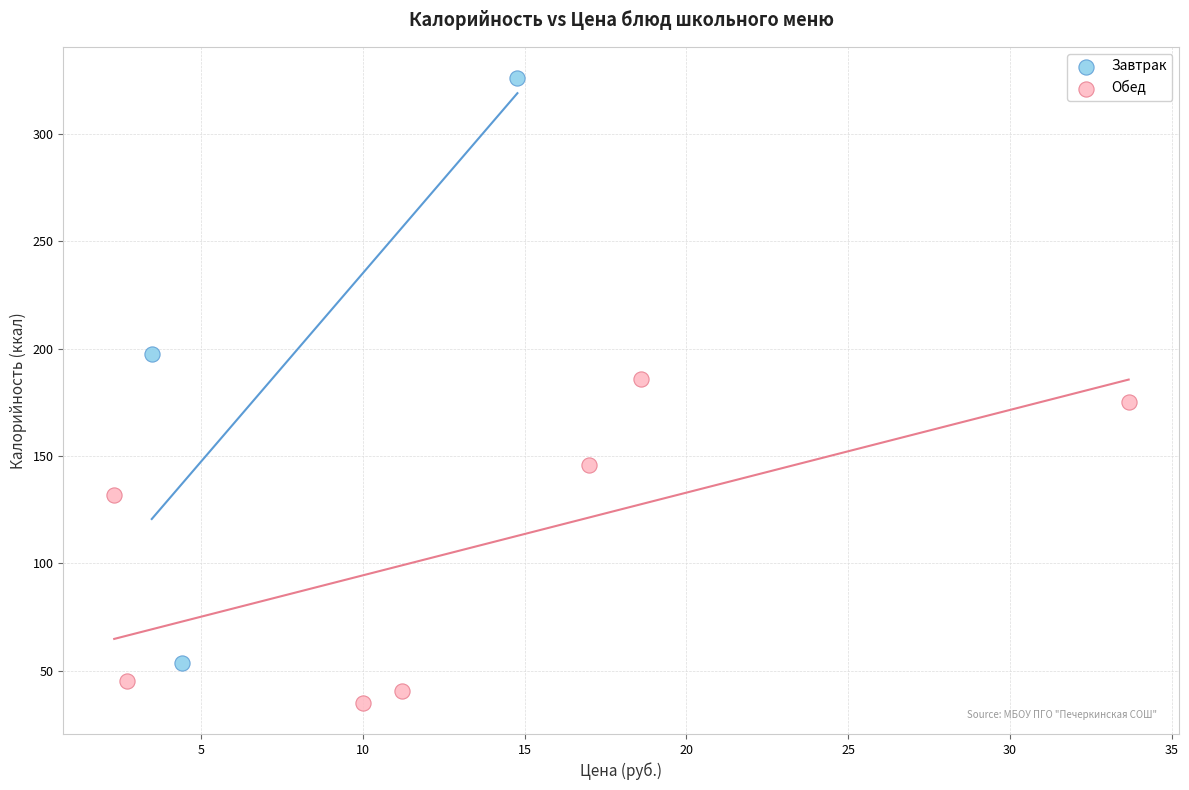

Which series has the largest Y range (max minus min)?

Завтрак